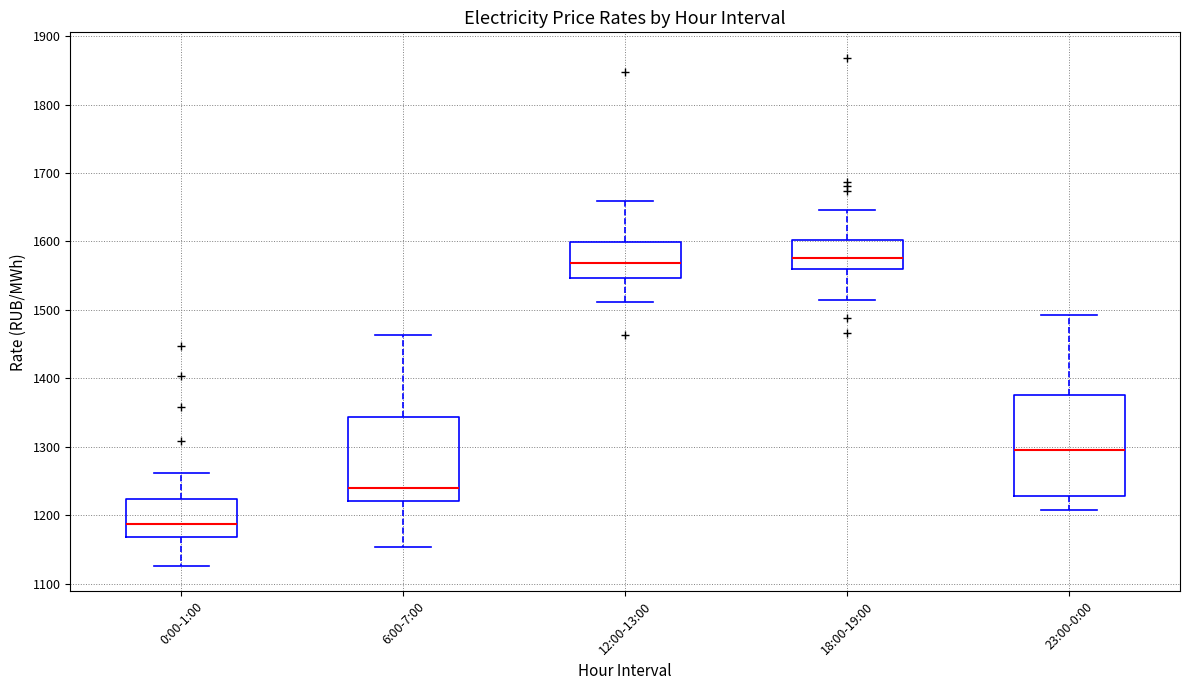

Reading left to right, read every box against the y-axis: the position of its median line, the range the box covers, and the ends of its whiskers. The values are not printed on the chart, so give them approximately, as read against the axis.

0:00-1:00: median 1190, box 1170 to 1220, whiskers 1130 to 1260
6:00-7:00: median 1240, box 1220 to 1340, whiskers 1150 to 1460
12:00-13:00: median 1570, box 1550 to 1600, whiskers 1510 to 1660
18:00-19:00: median 1580, box 1560 to 1600, whiskers 1520 to 1650
23:00-0:00: median 1290, box 1230 to 1380, whiskers 1210 to 1490